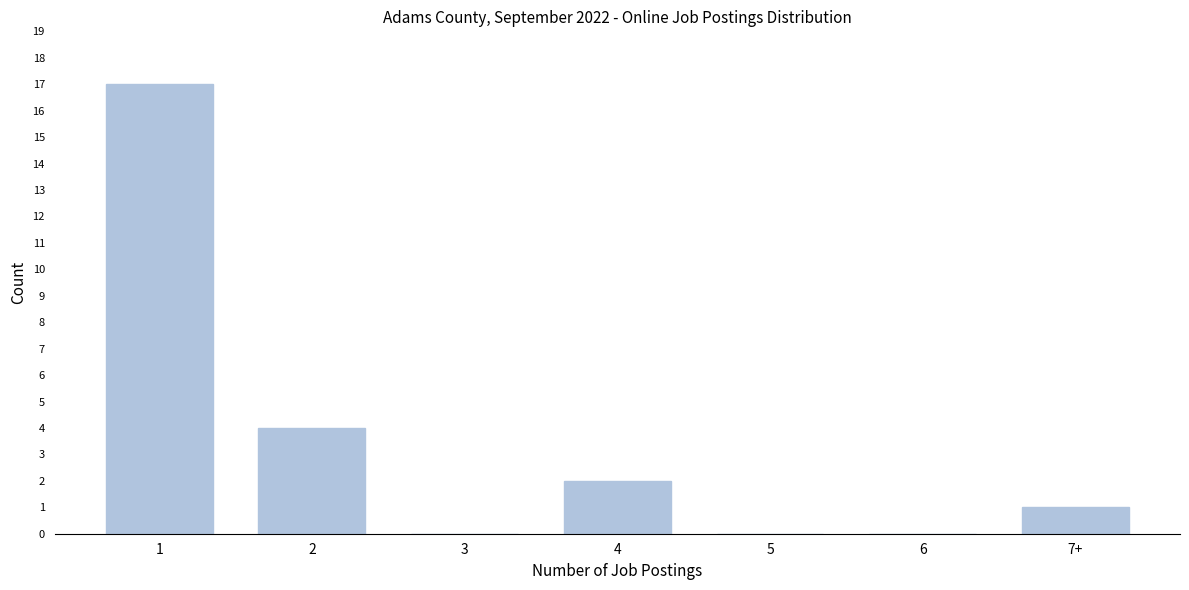

Reading right to left, transcribe all the data shown in this chart.

7+=1	6=0	5=0	4=2	3=0	2=4	1=17